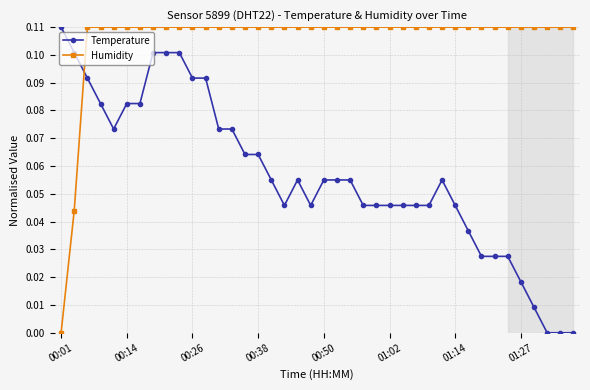

What is the sum of all Humidity values?

4.2